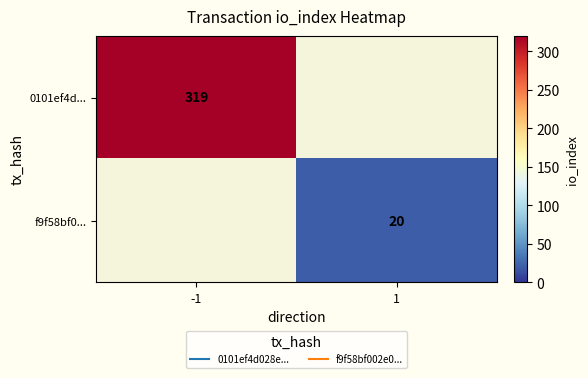

Read the 0101ef4d... value at -1.

319.0